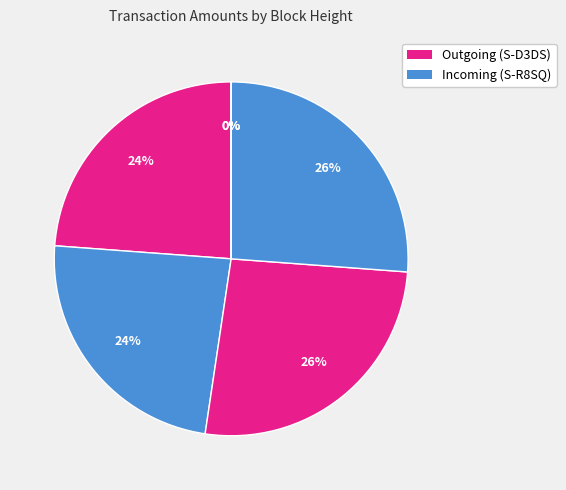

How many segments does this pie chart have?

6